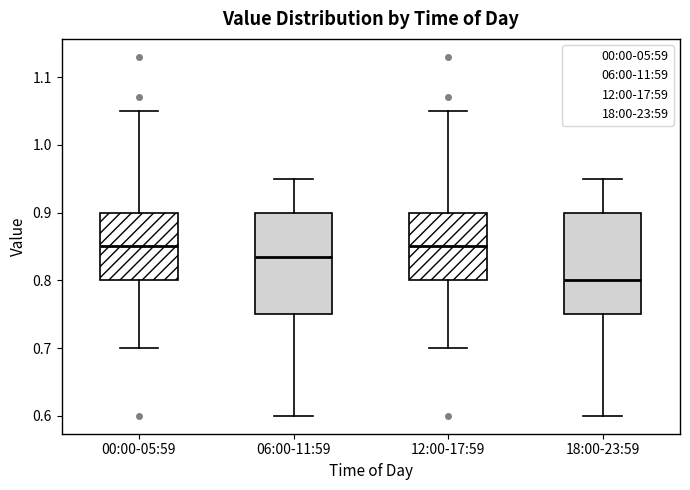

Which box's median line is the lowest?

18:00-23:59